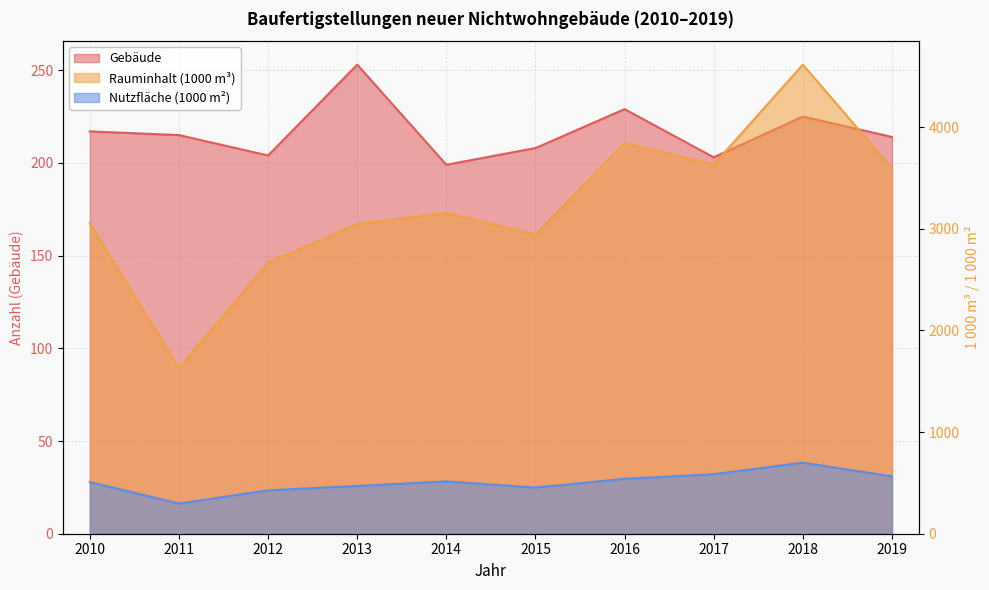

What is the value of the Gebäude point at the 10th from the left?

214.0